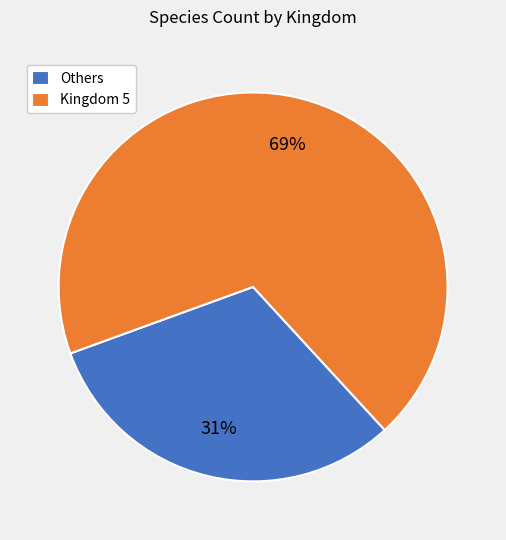

What is the ratio of the value at Kingdom 5 to the value at Others?

2.2